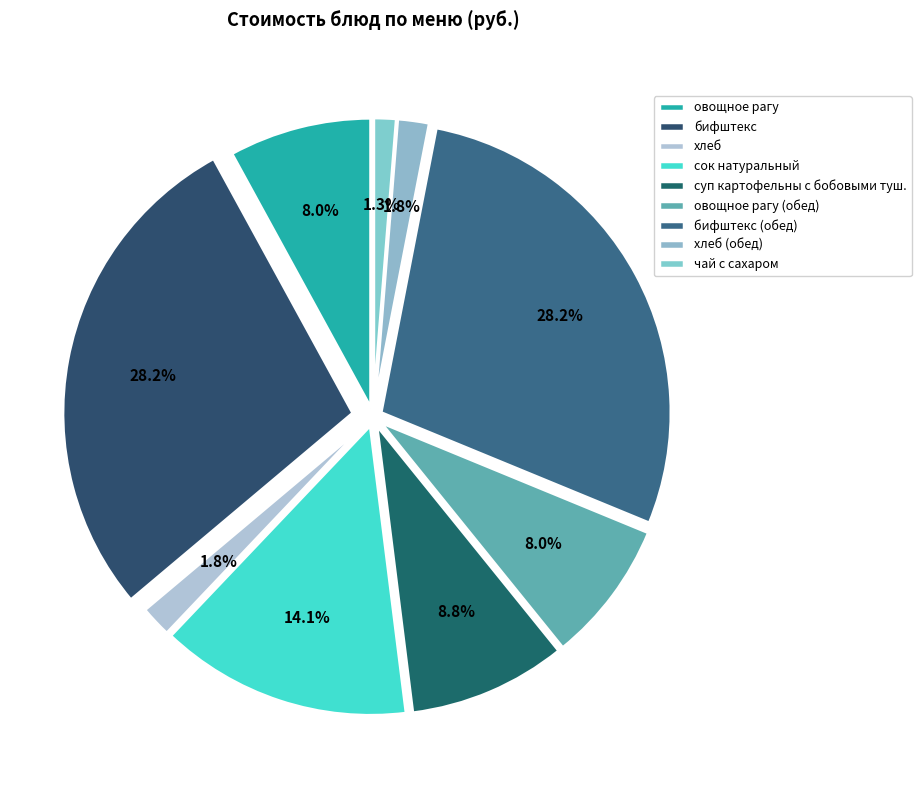

How many segments does this pie chart have?

9